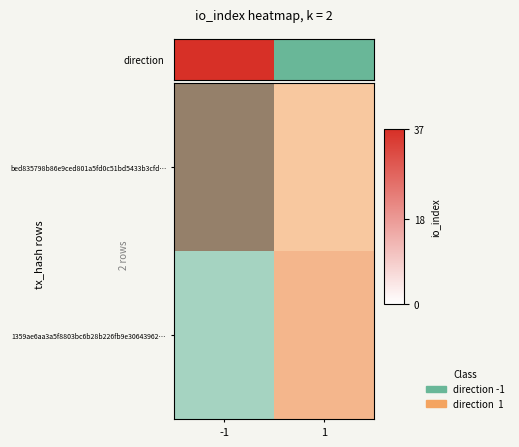

List the labels in order of bed835798b86e9ced801a5fd0c51bd5433b3cfd… value, largest first.

1, -1